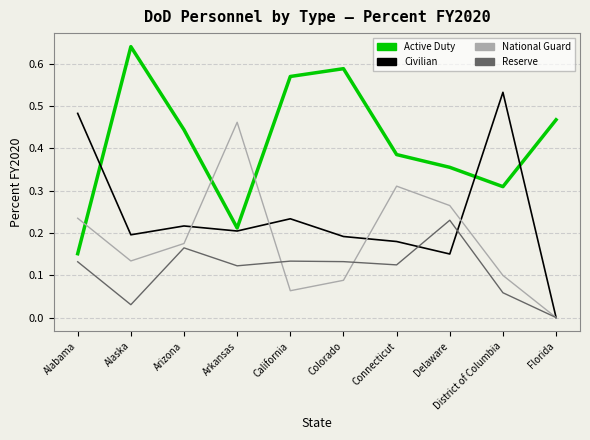

At which label is National Guard closest to 0?

Florida